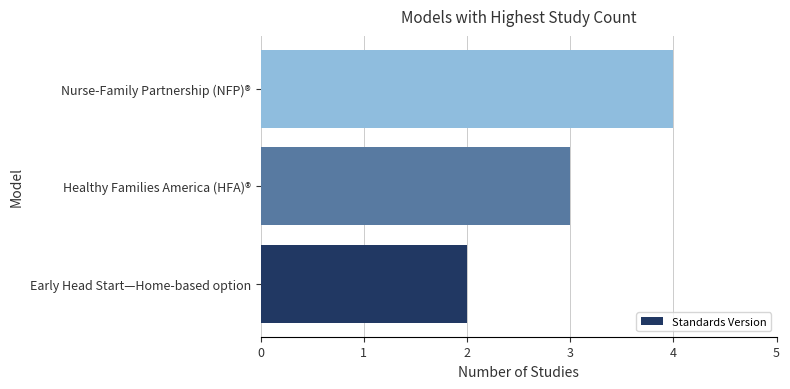

How many bars are there in total?

3